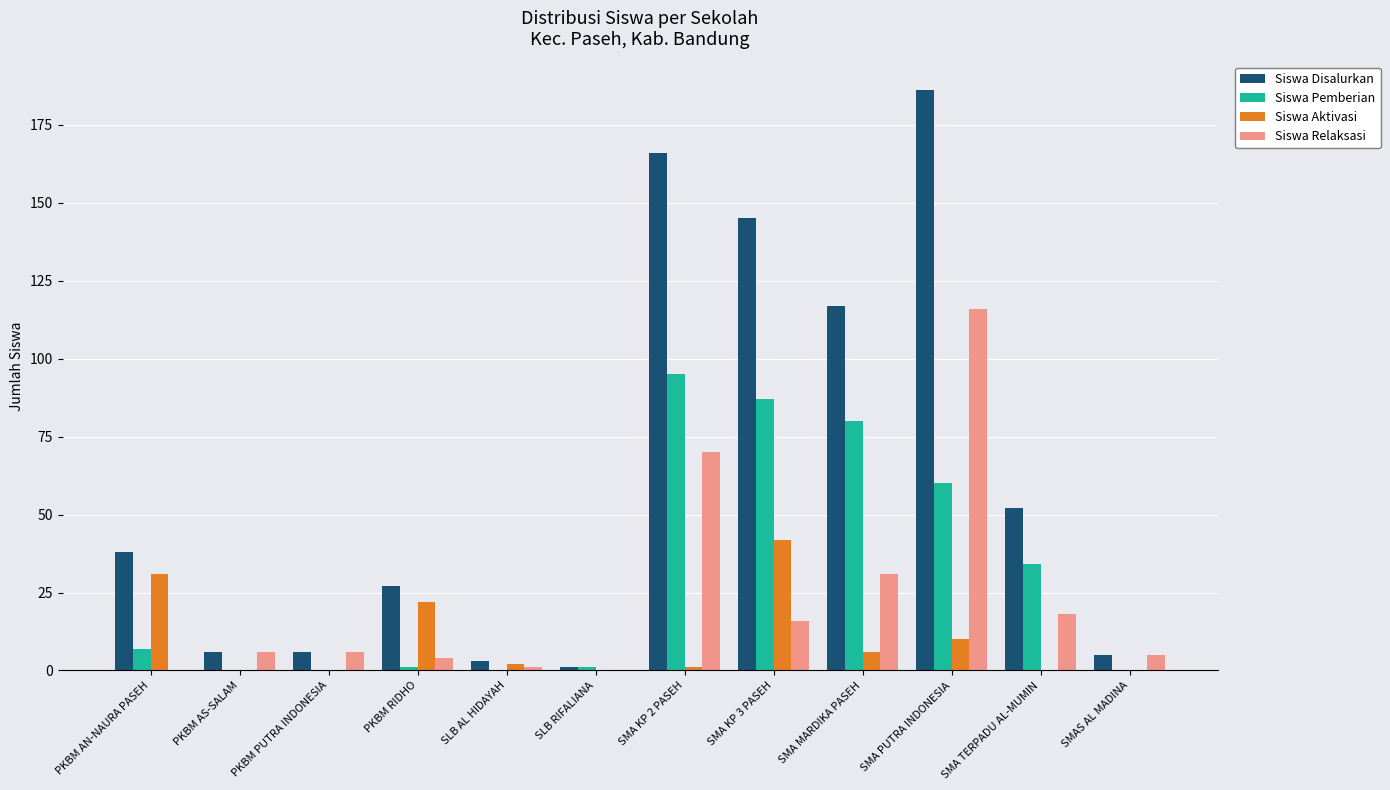

At which label does Siswa Disalurkan reach its peak?

SMA PUTRA INDONESIA